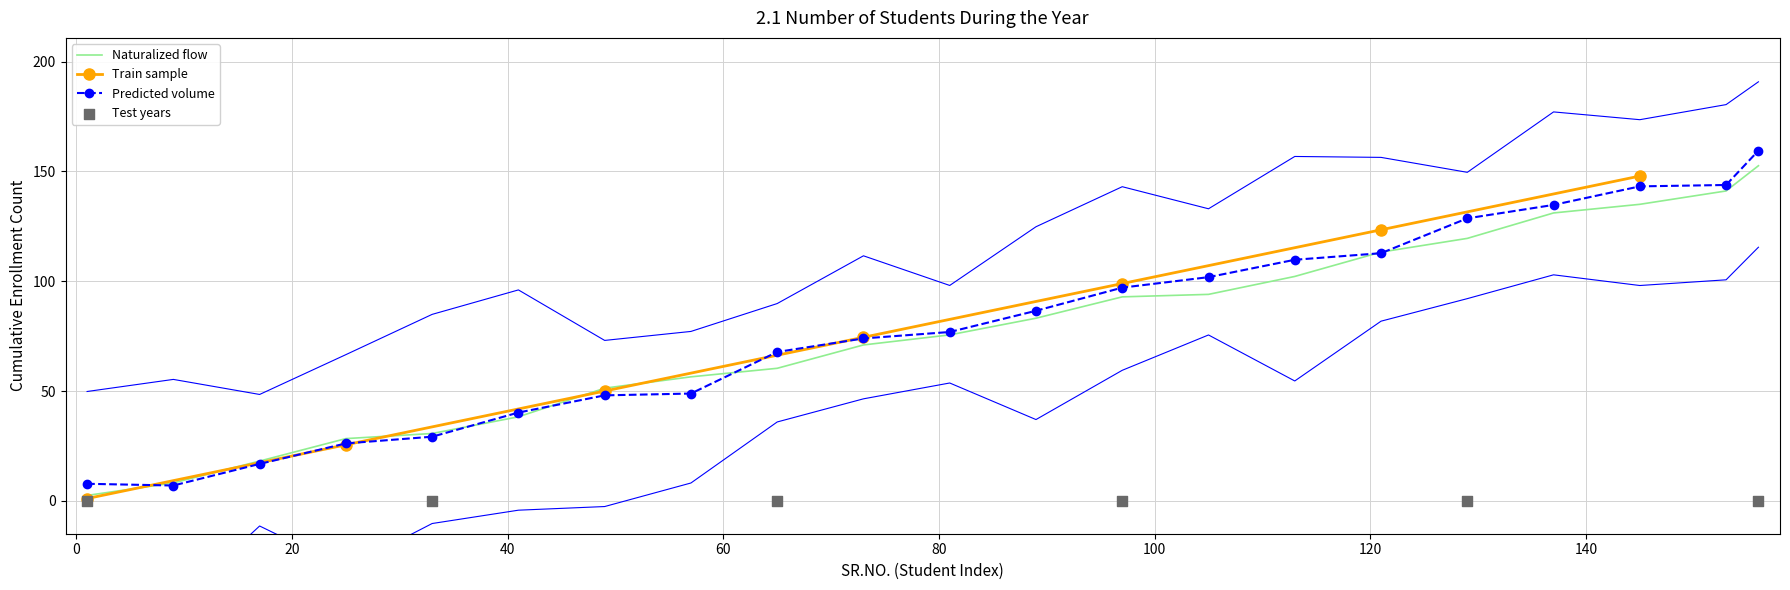

What is the maximum value for Naturalized flow?

152.6